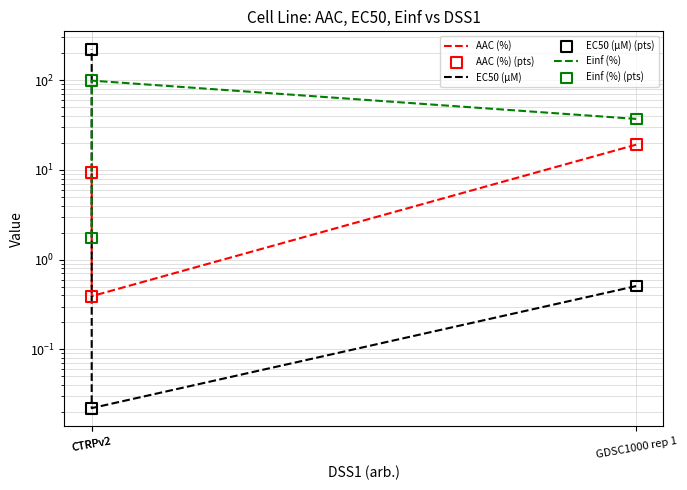

At which category is the sum across all series the highest?

CTRPv2